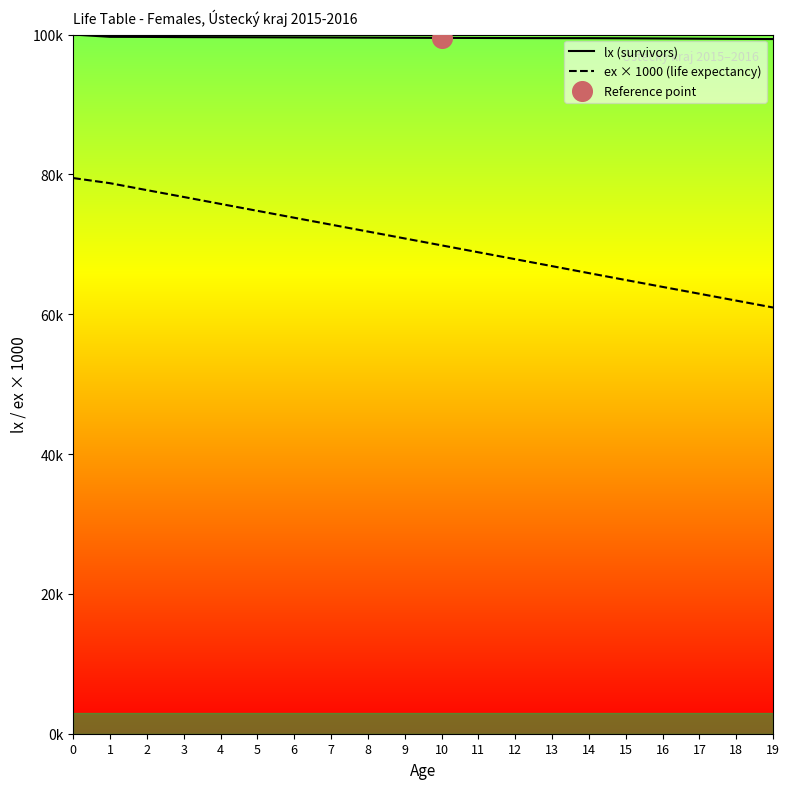

Is the value of lx (survivors) at 7 greater than the value of ex × 1000 (life expectancy) at 14?

Yes